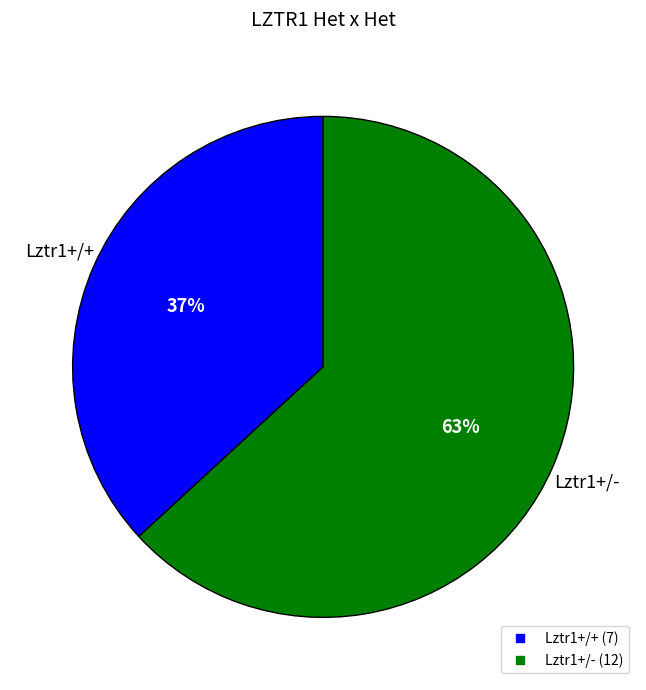

Is there a majority slice in this chart?

Yes